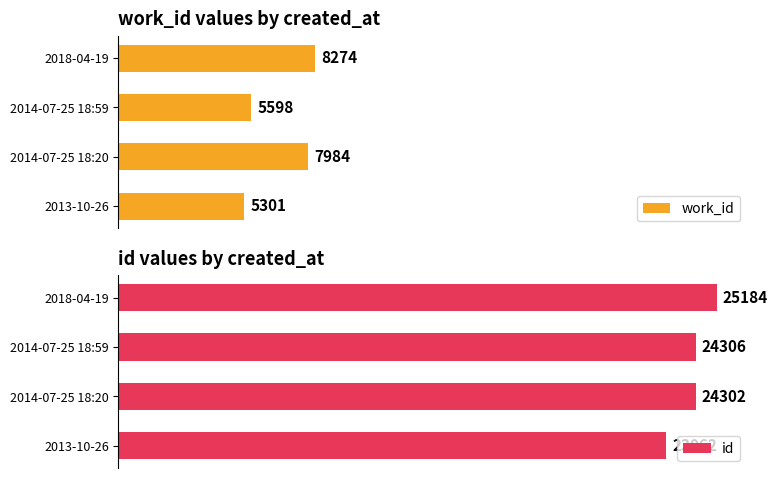

At how many categories does at least one series exceed 20656?

4